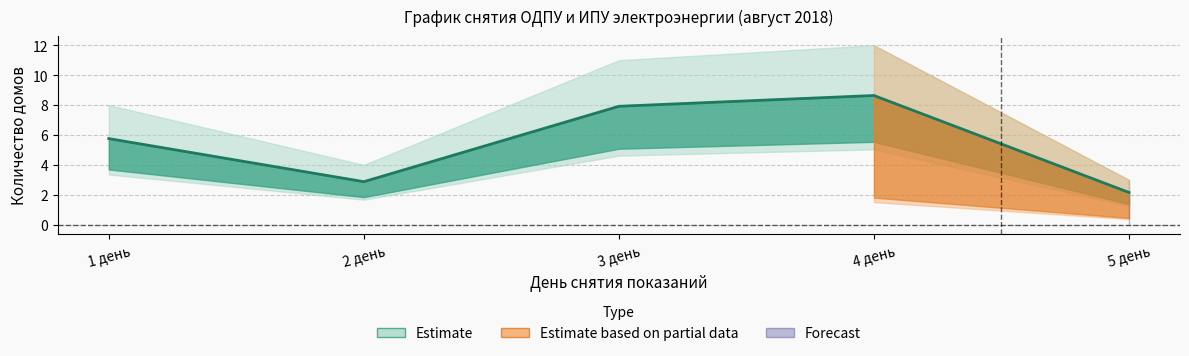

What is the difference between the values at 3 день and 5 день?

5.8